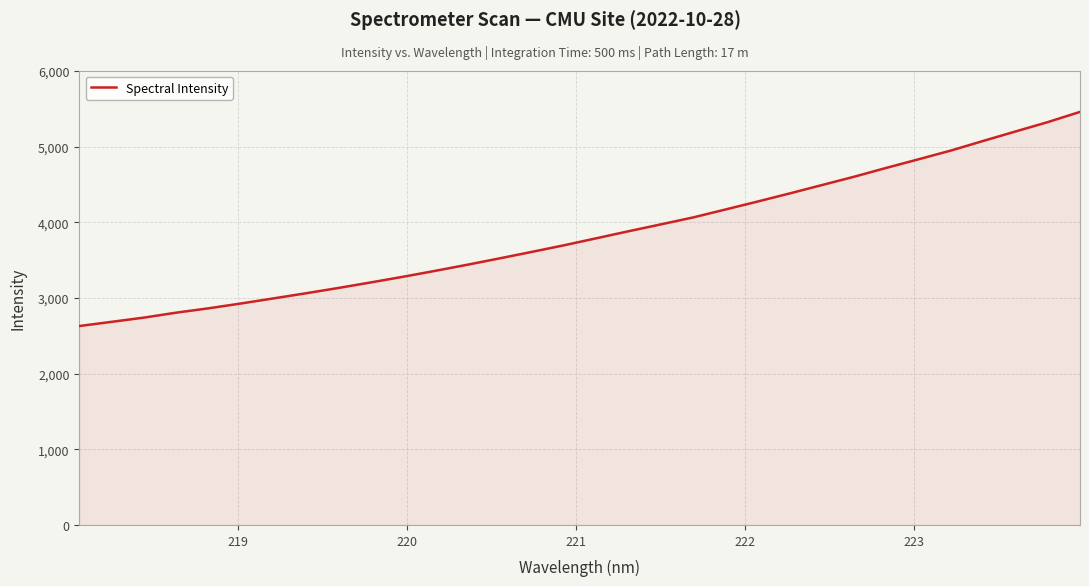

What is the greatest value displayed?

5459.6